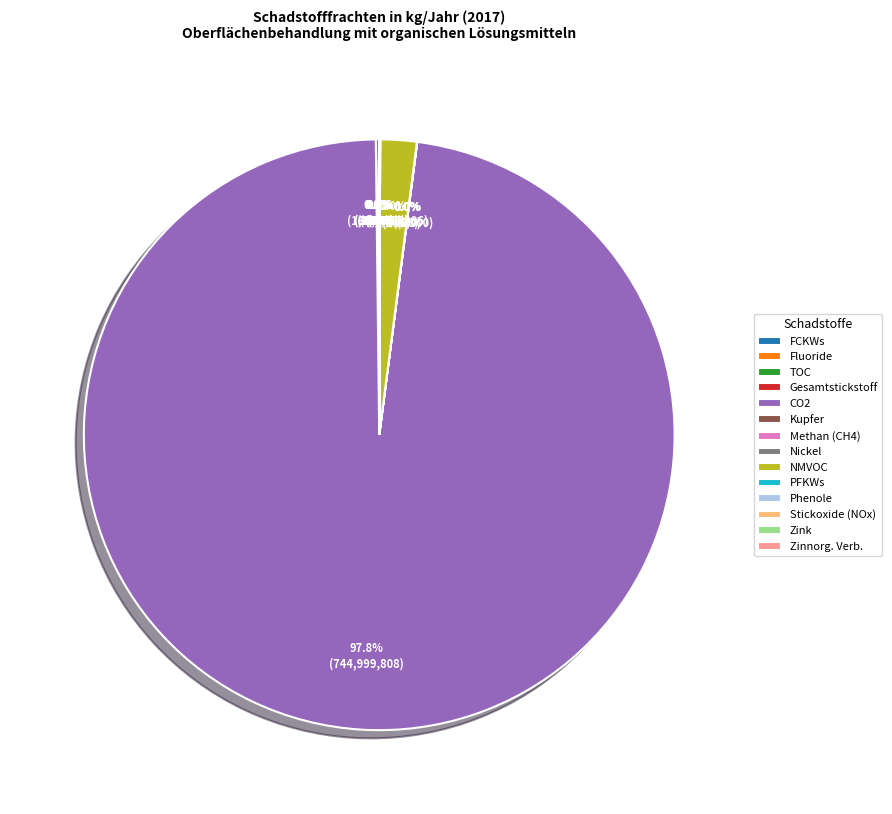

Between Nickel und Verbindungen (als Ni) and Gesamter organischer Kohlenstoff (TOC), which is larger?

Gesamter organischer Kohlenstoff (TOC)